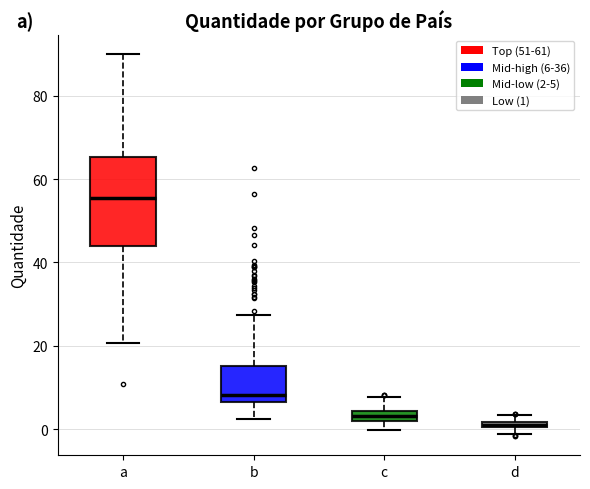

Which box's median line is the highest?

a